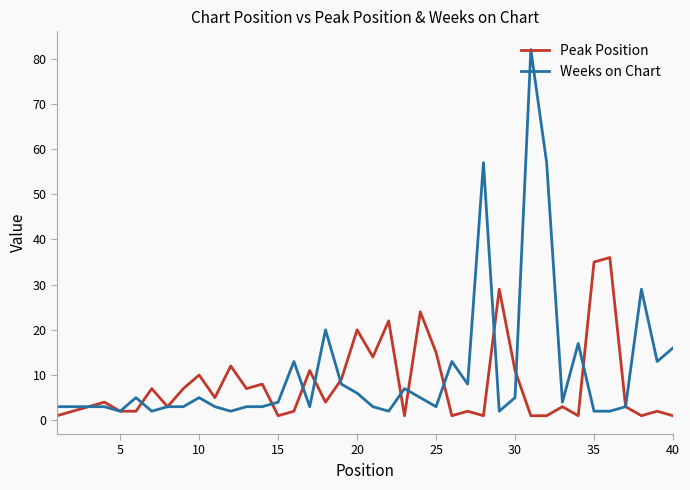

What is the maximum value shown in the chart?

82